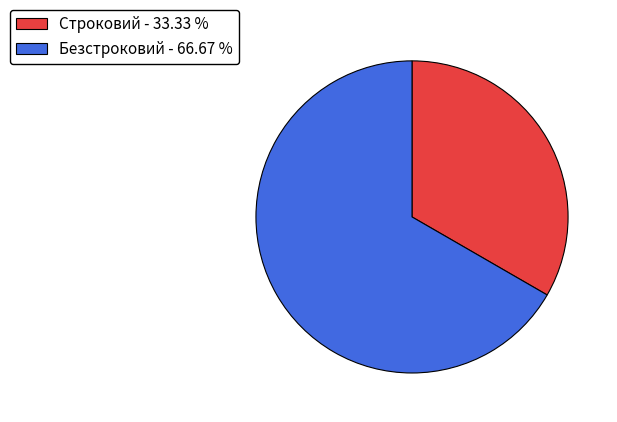

Do Безстроковий and Строковий together represent more than half of the pie?

Yes